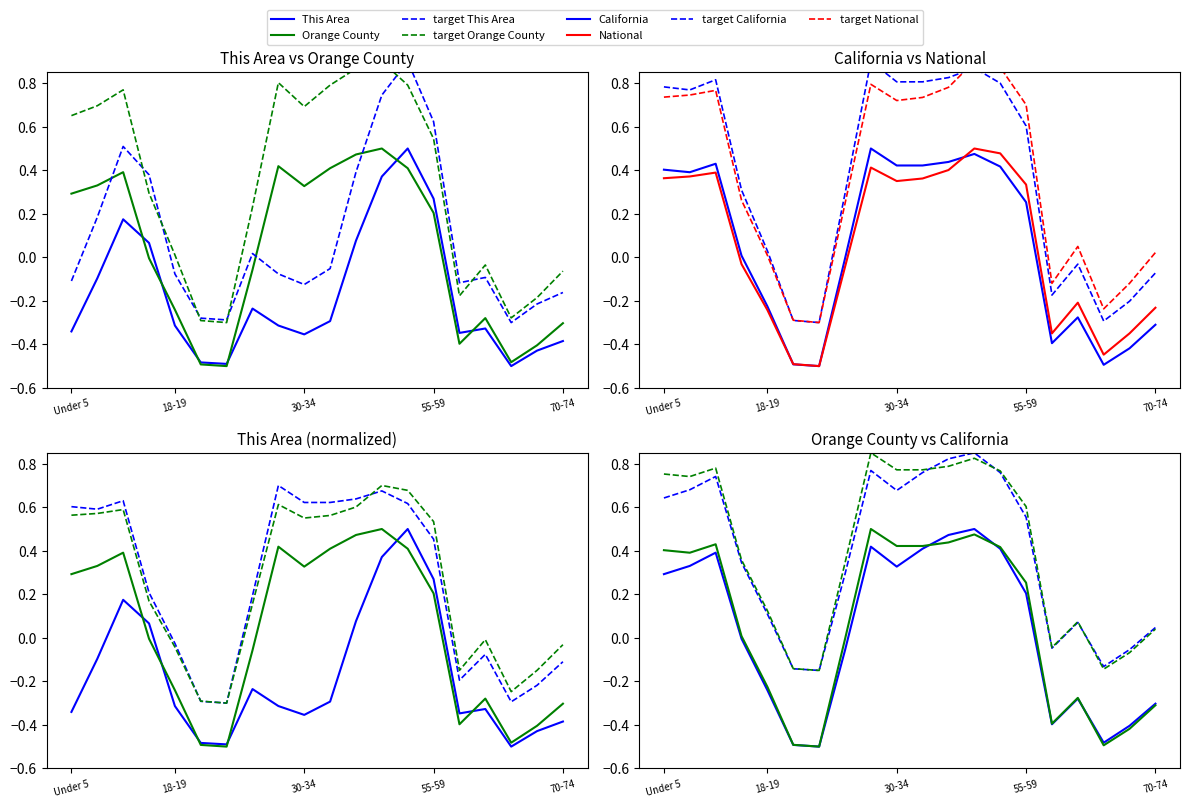

Which category has the highest value across all series?

45-49